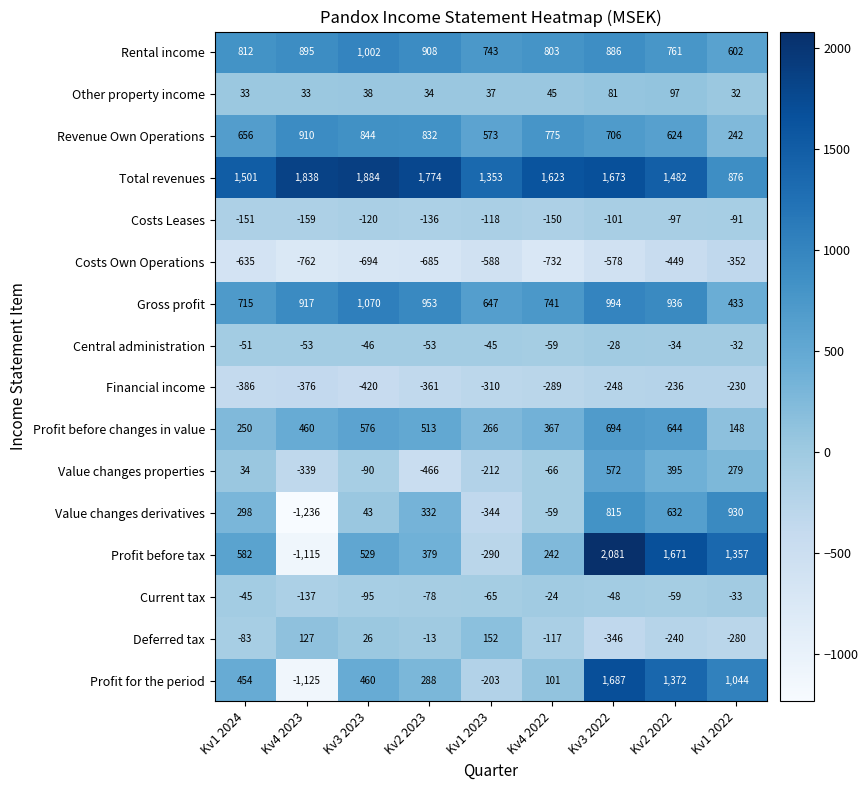

At which category is the sum across all series the highest?

Kv3 2022